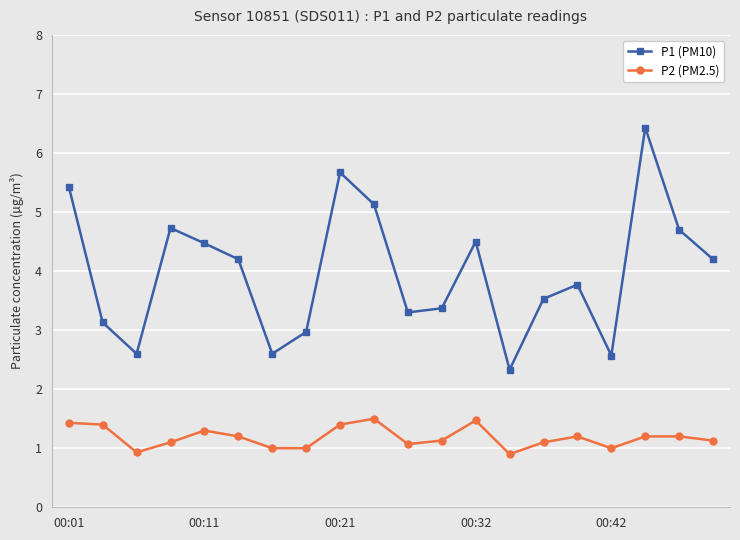

Which series has the widest spread of values?

P1 (PM10)